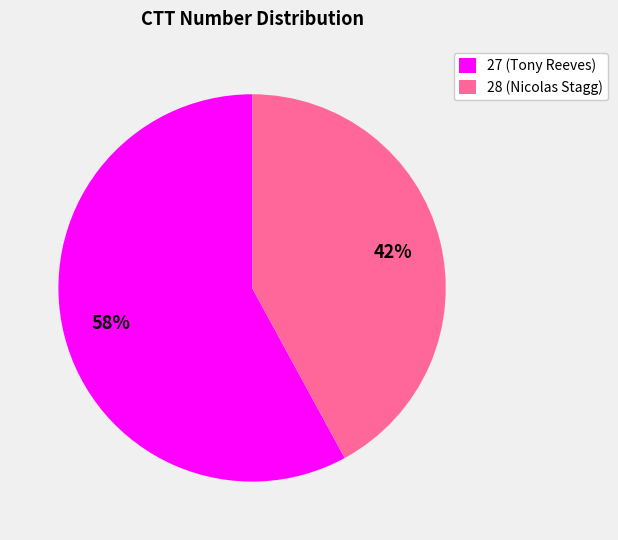

To the nearest percent, what is the difference between the 27 (Tony Reeves) and 28 (Nicolas Stagg) slice percentages?

16%